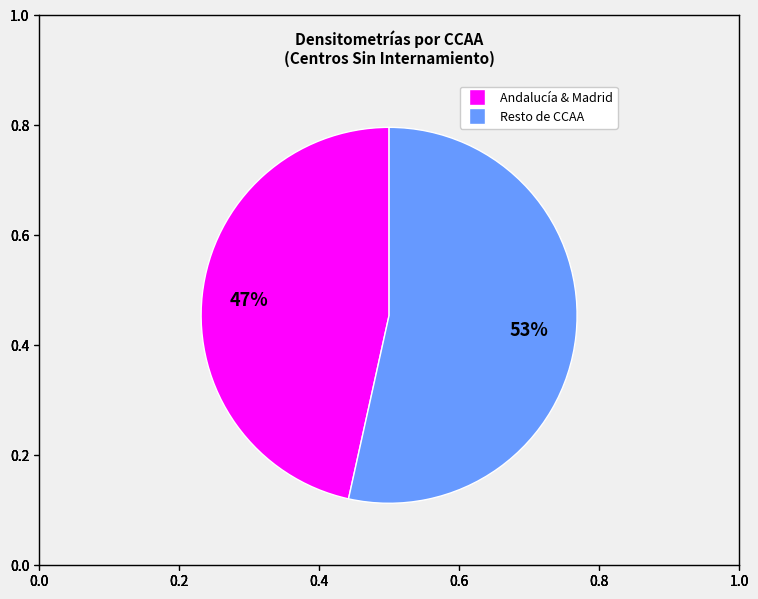

Is there a majority slice in this chart?

Yes